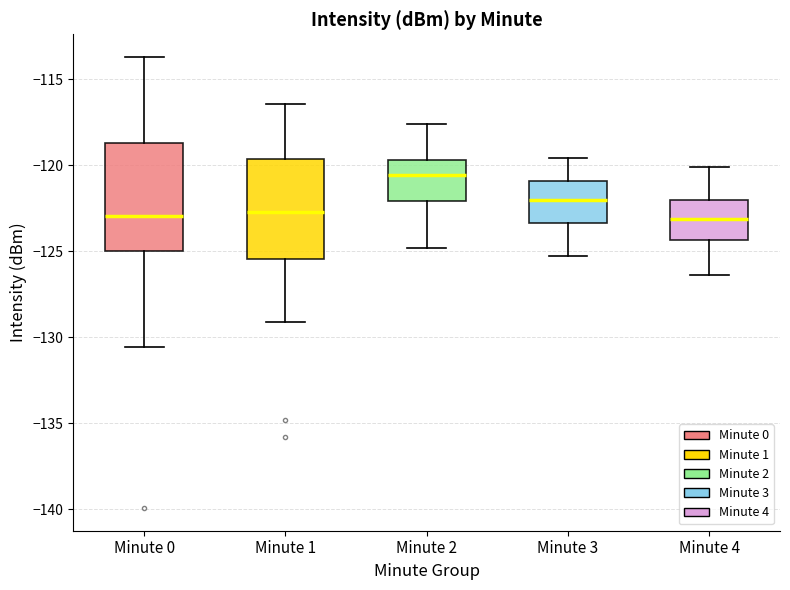

Where is the lower edge of the box for Minute 4 on the y-axis? The values are not printed on the chart, so give them approximately, as read against the axis.

-124.5